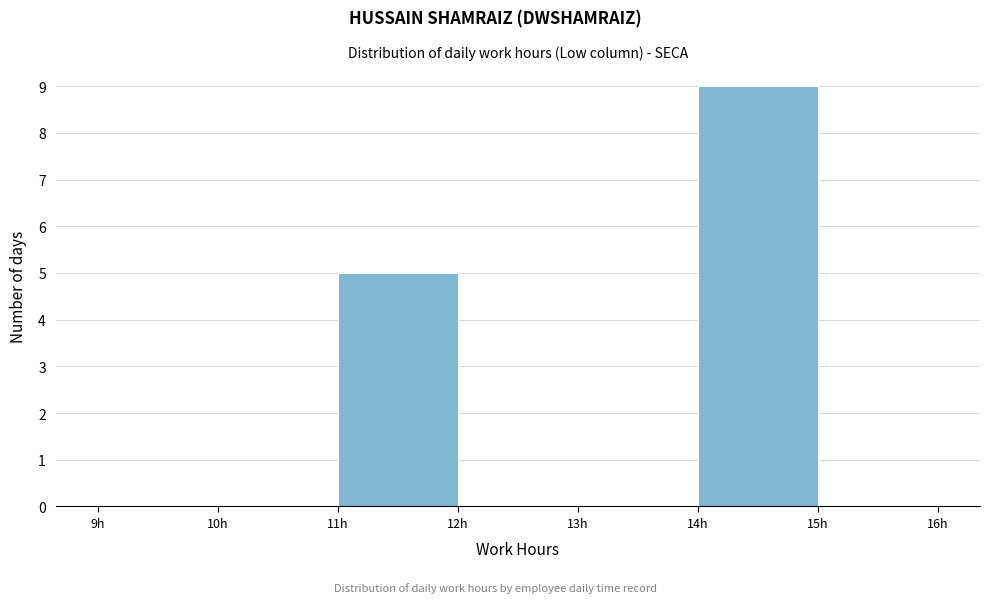

Reading left to right, transcribe this chart: for each bar, give the range it covers on the x-axis and its height. The values are not printed on the chart, so give them approximately, as read against the axis.

9 to 10: 0
10 to 11: 0
11 to 12: 5
12 to 13: 0
13 to 14: 0
14 to 15: 9
15 to 16: 0